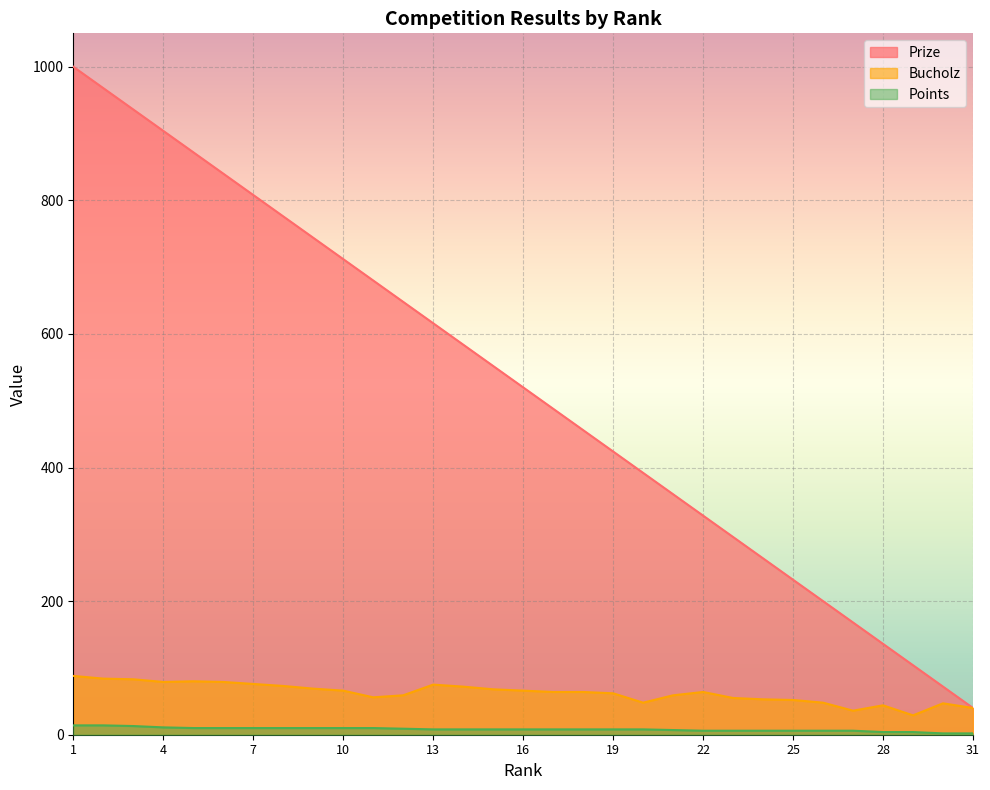

What are all the series names shown in the legend?

Prize, Bucholz, Points